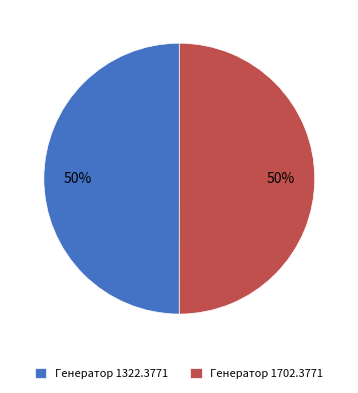

What is the ratio of the value at Генератор 1322.3771 to the value at Генератор 1702.3771?

1.0